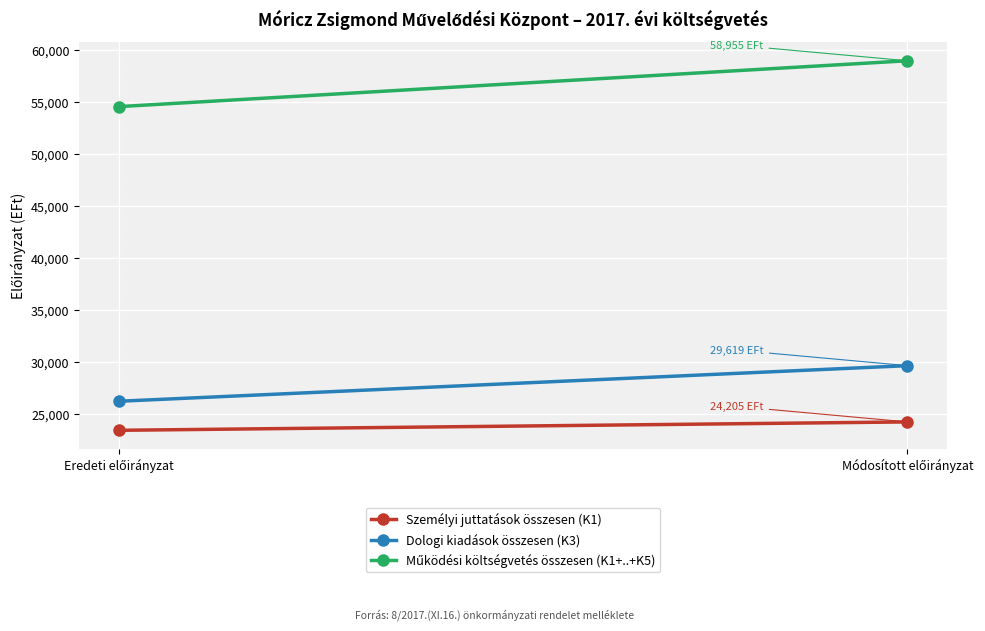

What is the difference between the Működési költségvetés összesen (K1+..+K5) values at Eredeti előirányzat and Módosított előirányzat?

4414